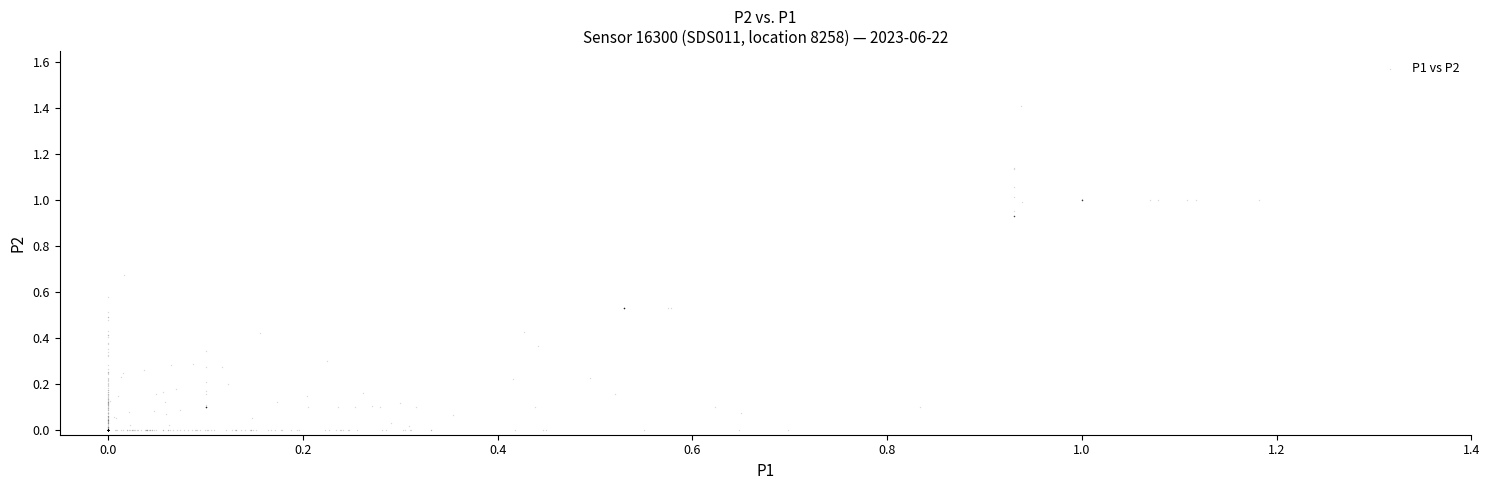

What is the range of Y values (max minus min)?

1.4